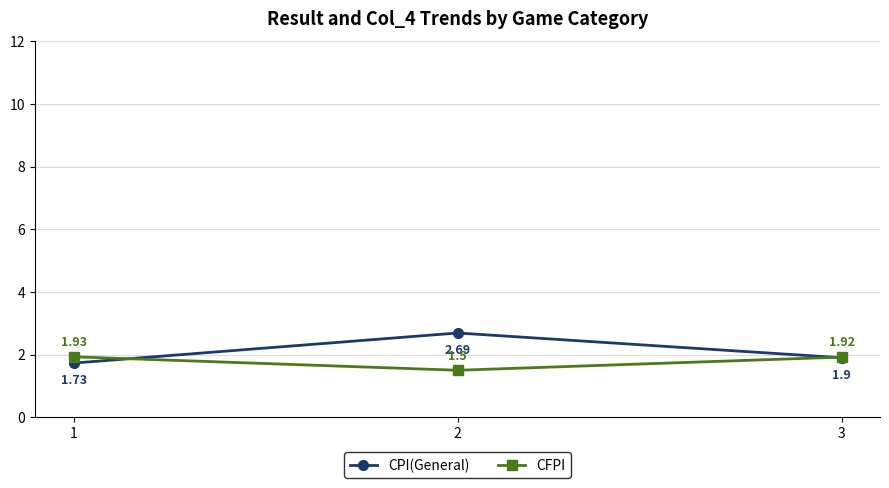

Which category has the highest value across all series?

2